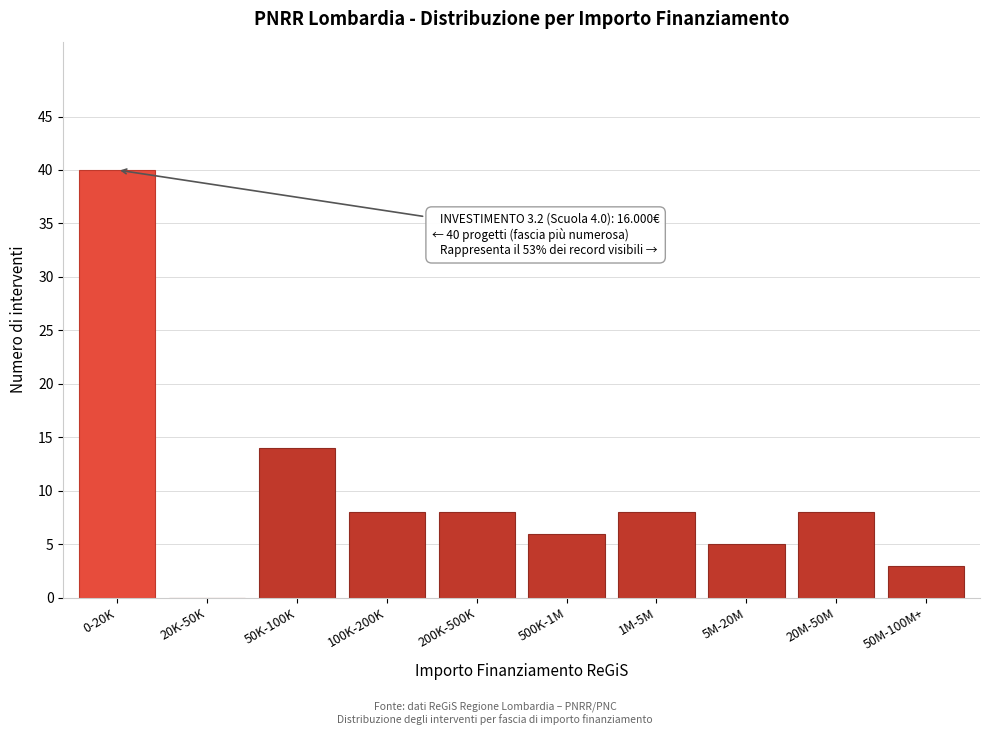

Reading right to left, extract all data points from this chart.

50M-100M+=3	20M-50M=8	5M-20M=5	1M-5M=8	500K-1M=6	200K-500K=8	100K-200K=8	50K-100K=14	20K-50K=0	0-20K=40